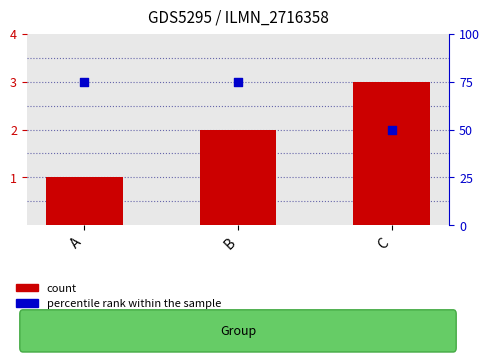

Which series has the largest total across all categories?

percentile rank within the sample